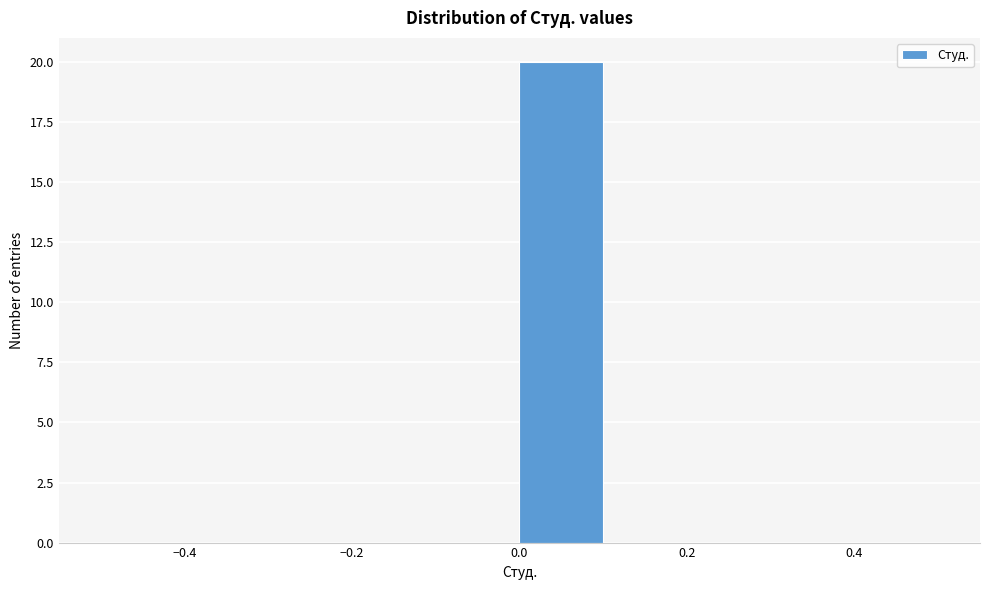

Which range on the x-axis has the tallest bar?

0.0 to 0.1